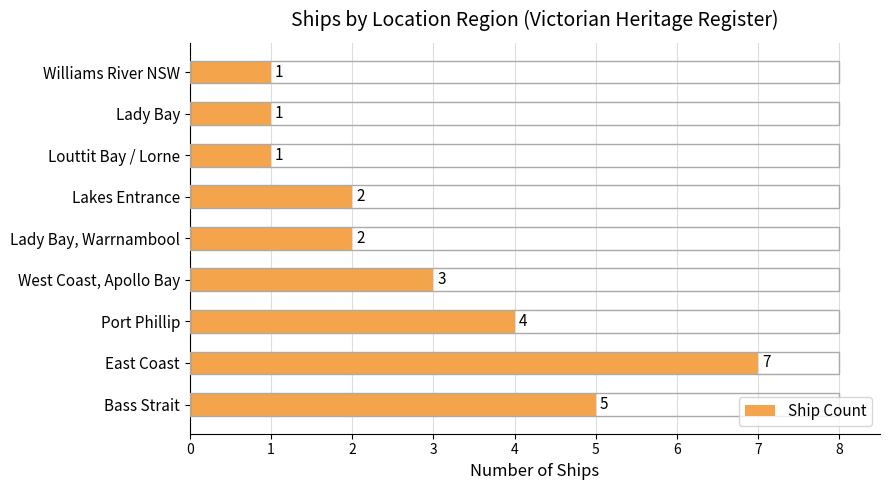

At which category does the chart reach its peak across all series?

East Coast